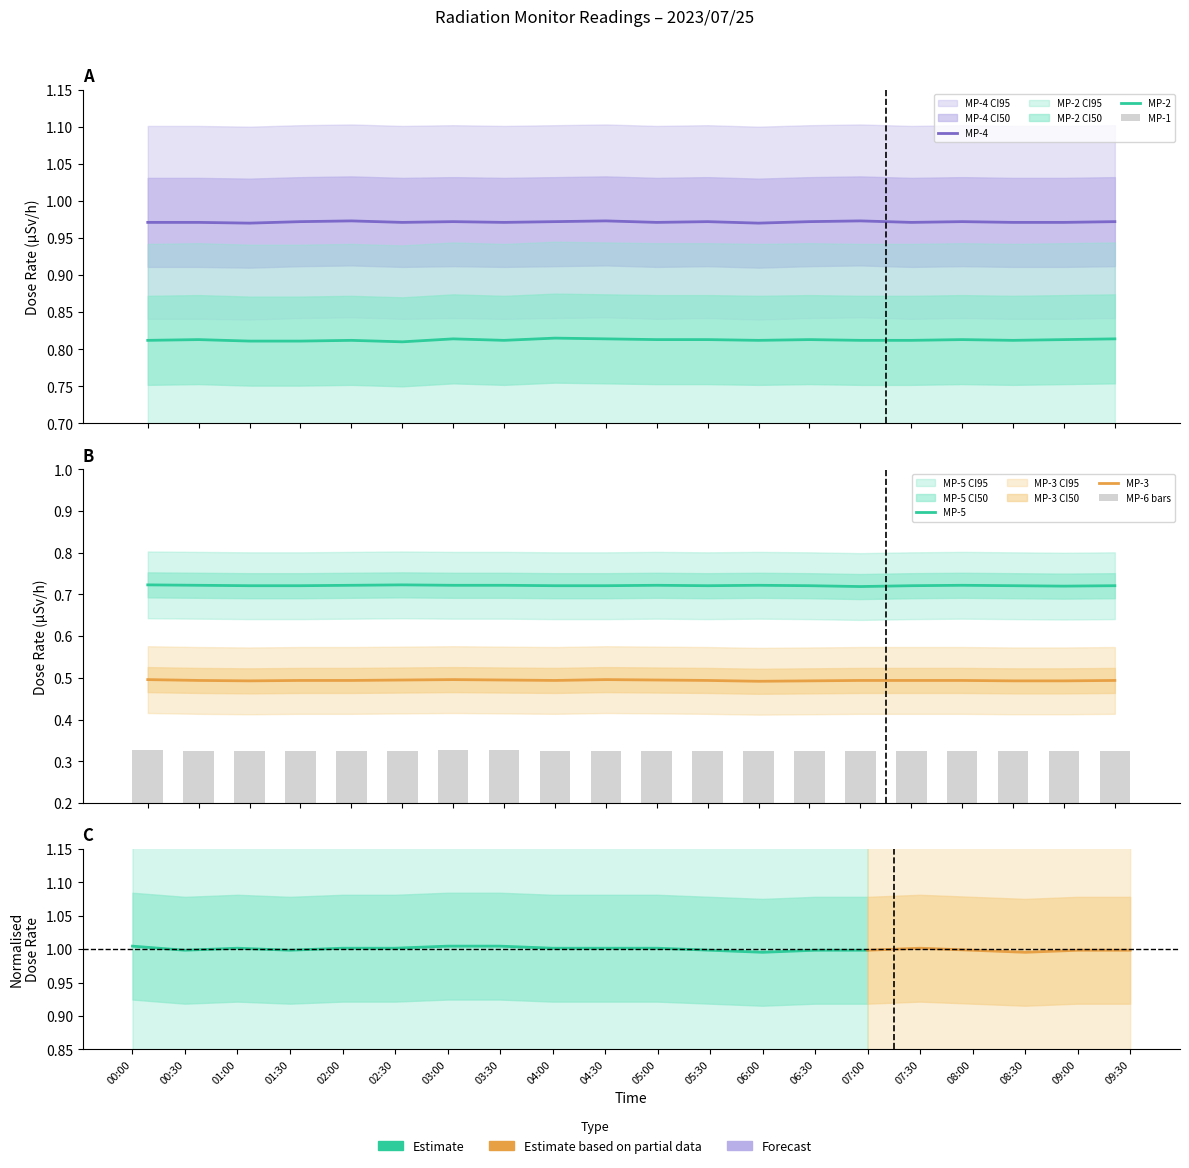

What are all the series names shown in the legend?

MP-1, MP-2, MP-3, MP-4, MP-5, MP-6